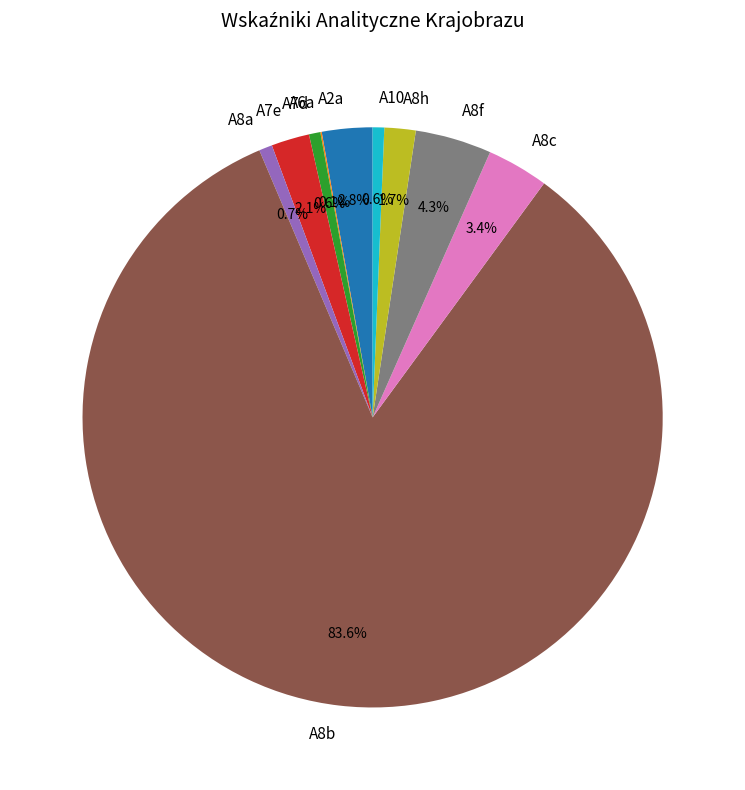

Which slice is the largest?

A8b